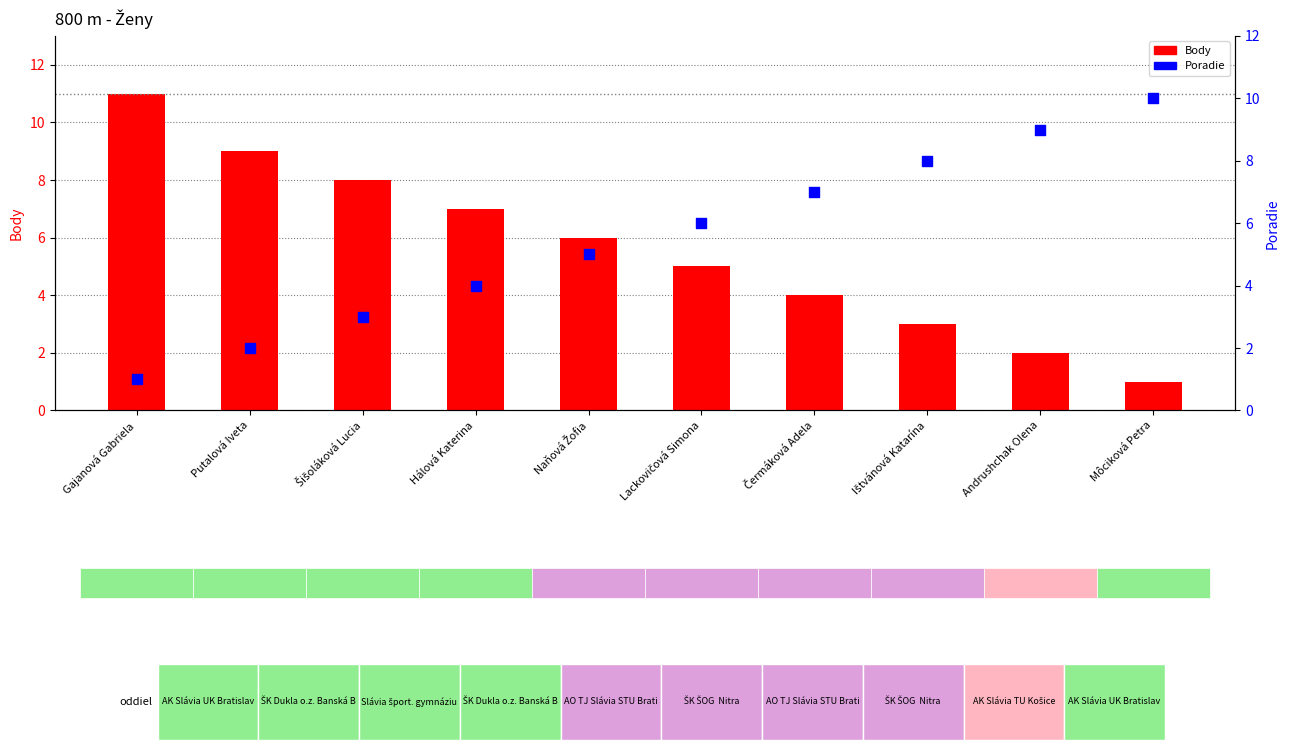

Which series reaches the maximum Y coordinate?

Body